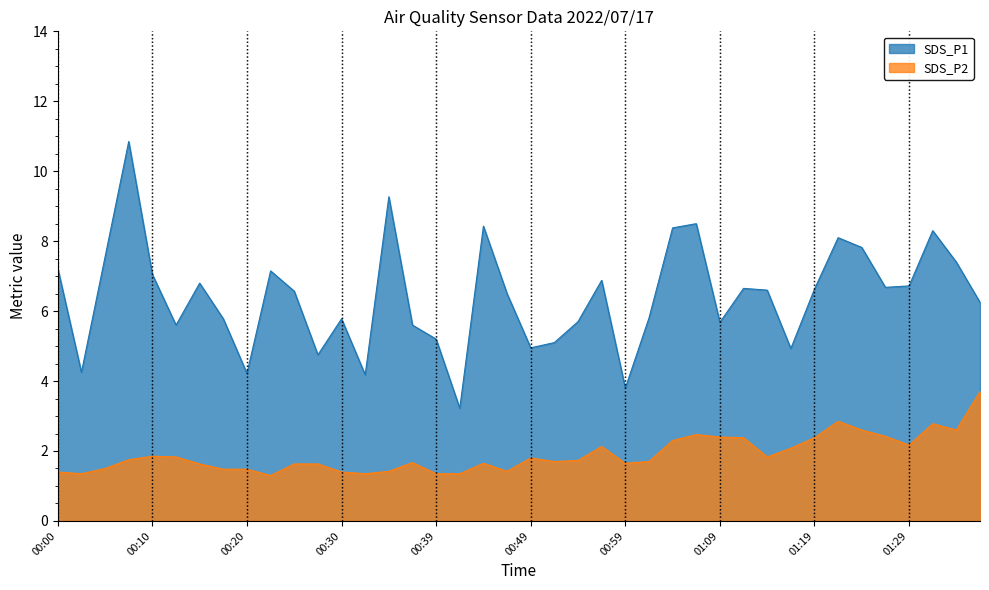

List the labels in order of SDS_P1 value, largest first.

00:08, 00:34, 01:07, 00:44, 01:04, 01:31, 01:21, 01:24, 00:05, 01:34, 00:00, 00:22, 00:10, 00:57, 00:15, 01:29, 01:26, 01:11, 01:19, 01:14, 00:25, 00:47, 01:36, 01:02, 00:17, 00:30, 00:54, 01:09, 00:13, 00:37, 00:39, 00:52, 00:49, 01:16, 00:27, 00:03, 00:20, 00:32, 00:59, 00:42